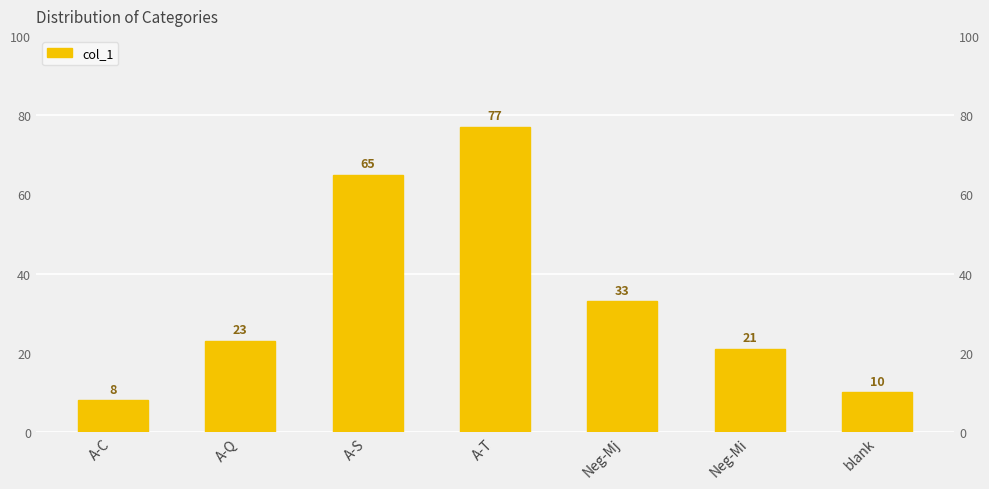

Reading right to left, what are all the values shown in this chart?

blank=10	Neg-Mi=21	Neg-Mj=33	A-T=77	A-S=65	A-Q=23	A-C=8